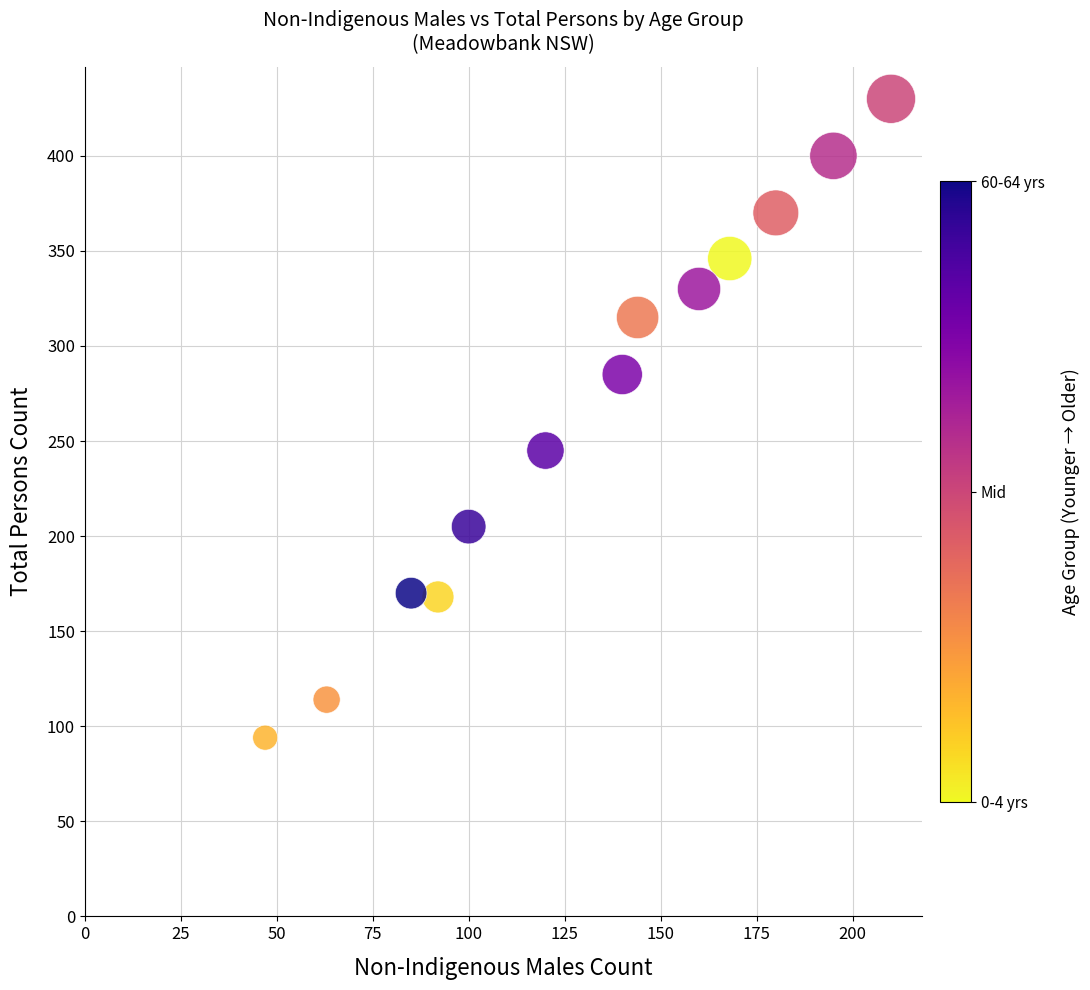

What is the range of X values (max minus min)?

163